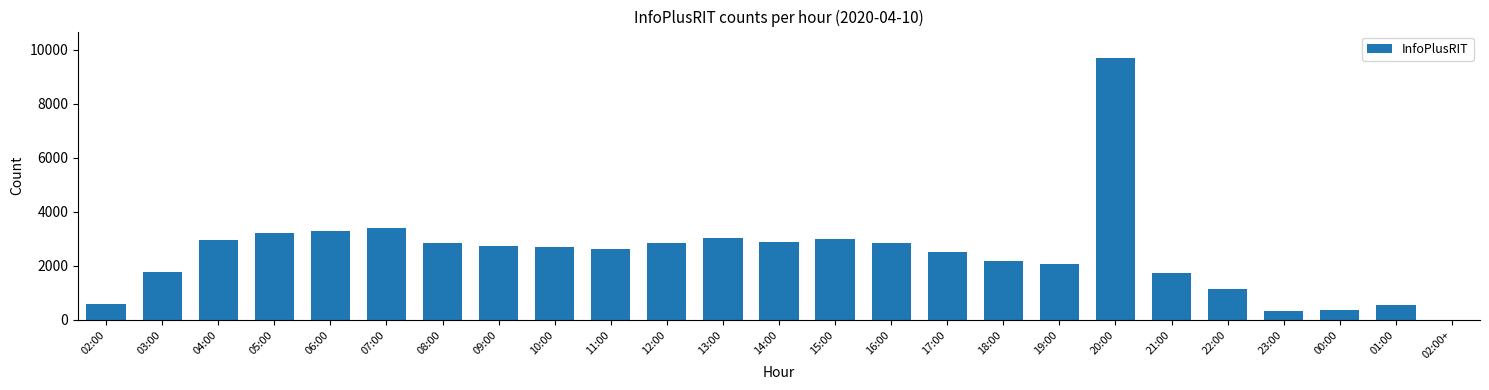

What is the ratio of the value at 18:00 to the value at 02:00+?

1090.5